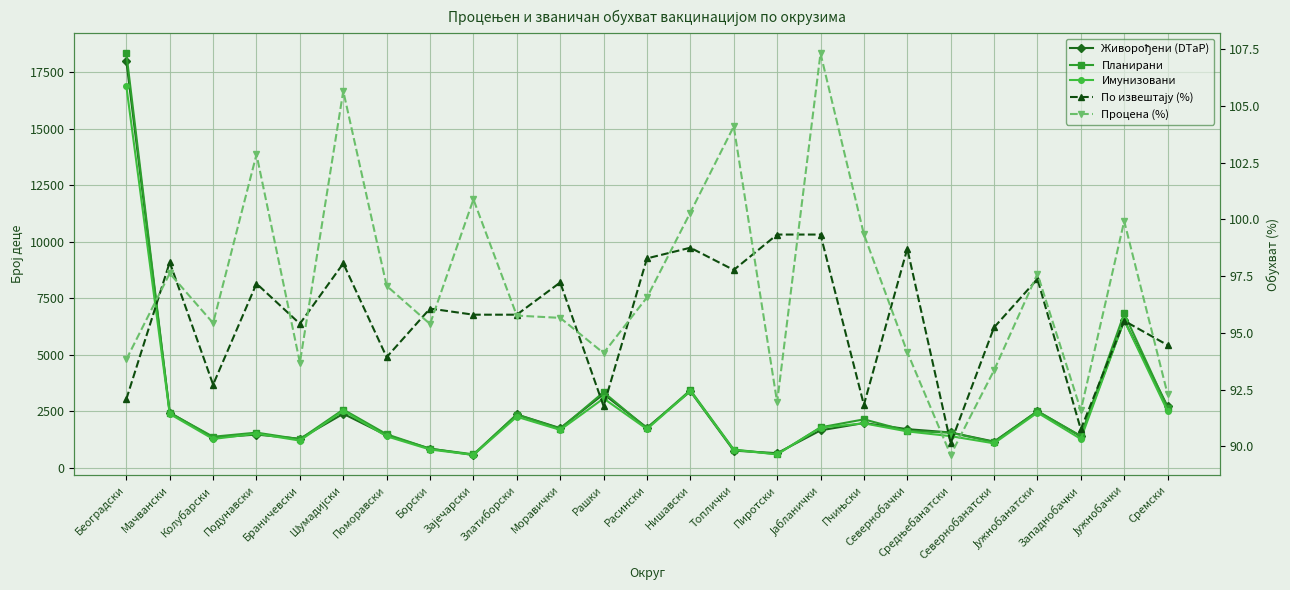

True or false: По извештају (%) has more than 0 points higher than both neighbors.

True